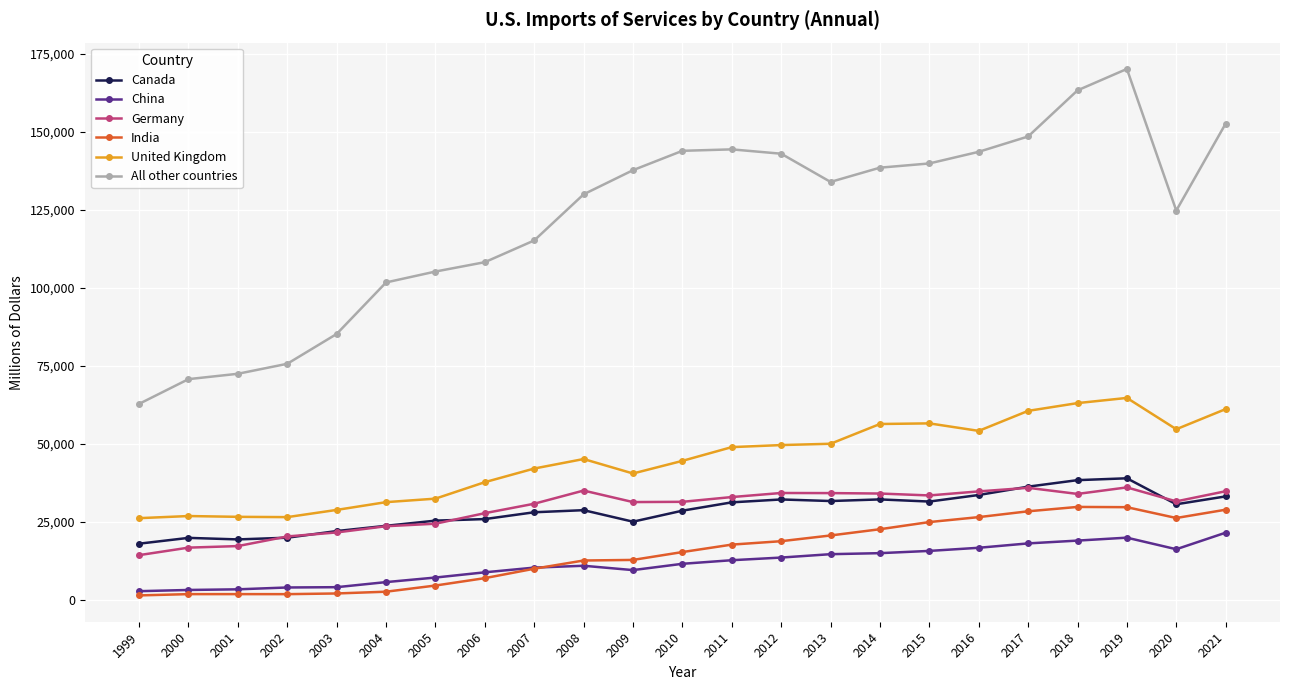

How many lines are shown in the chart?

6